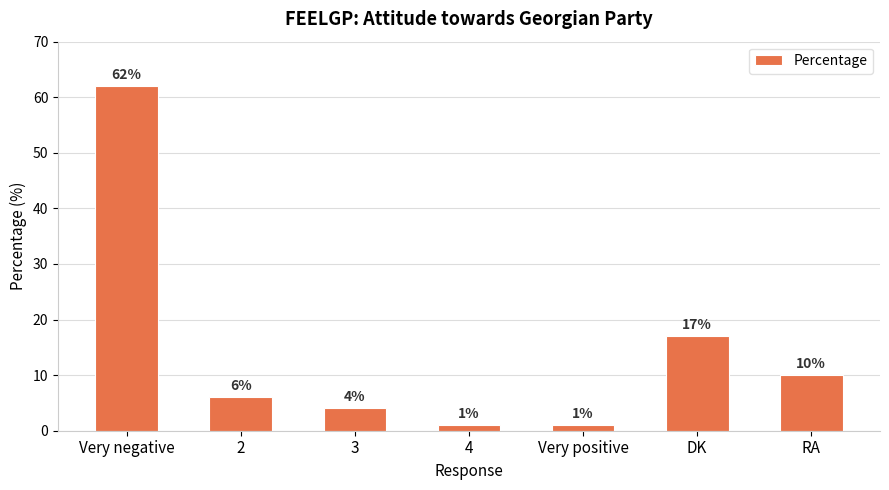

Reading left to right, list all the values displayed in this chart.

62	6	4	1	1	17	10